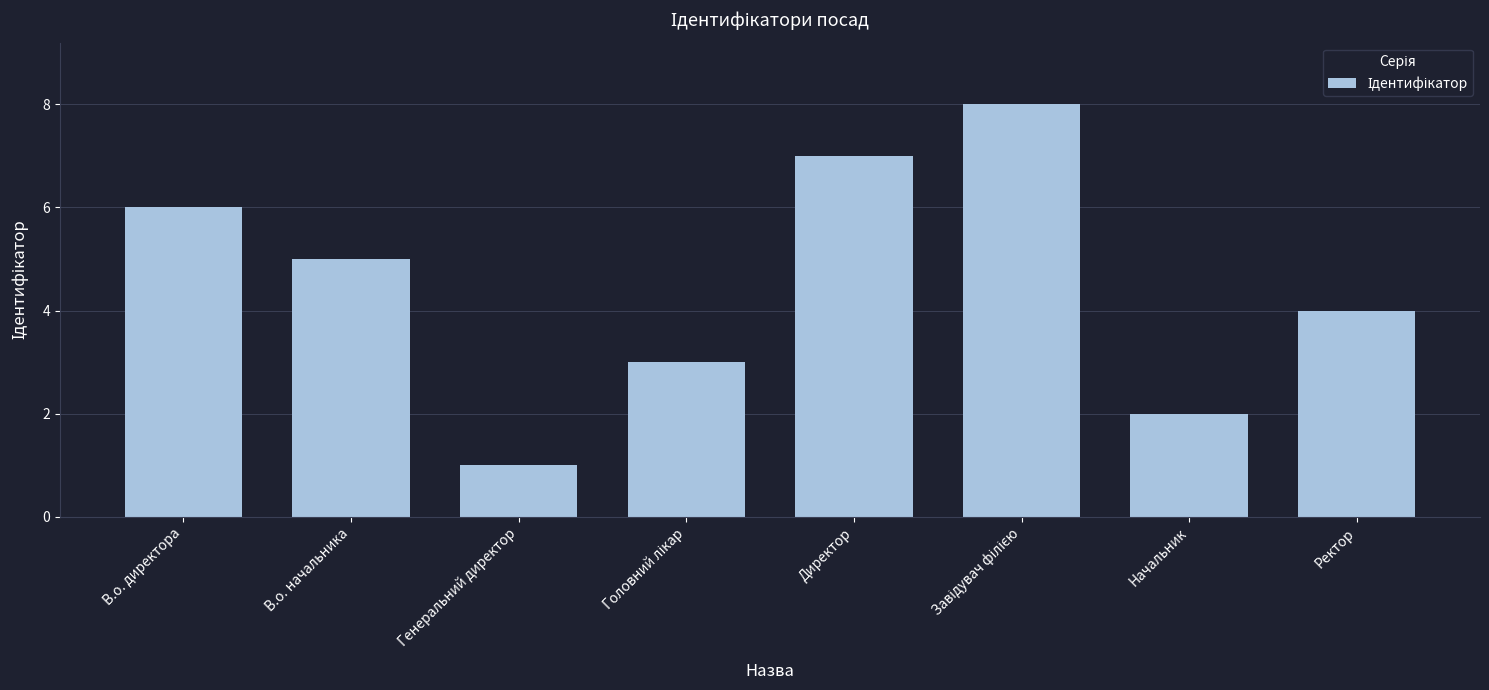

Reading right to left, extract all data points from this chart.

4	2	8	7	3	1	5	6